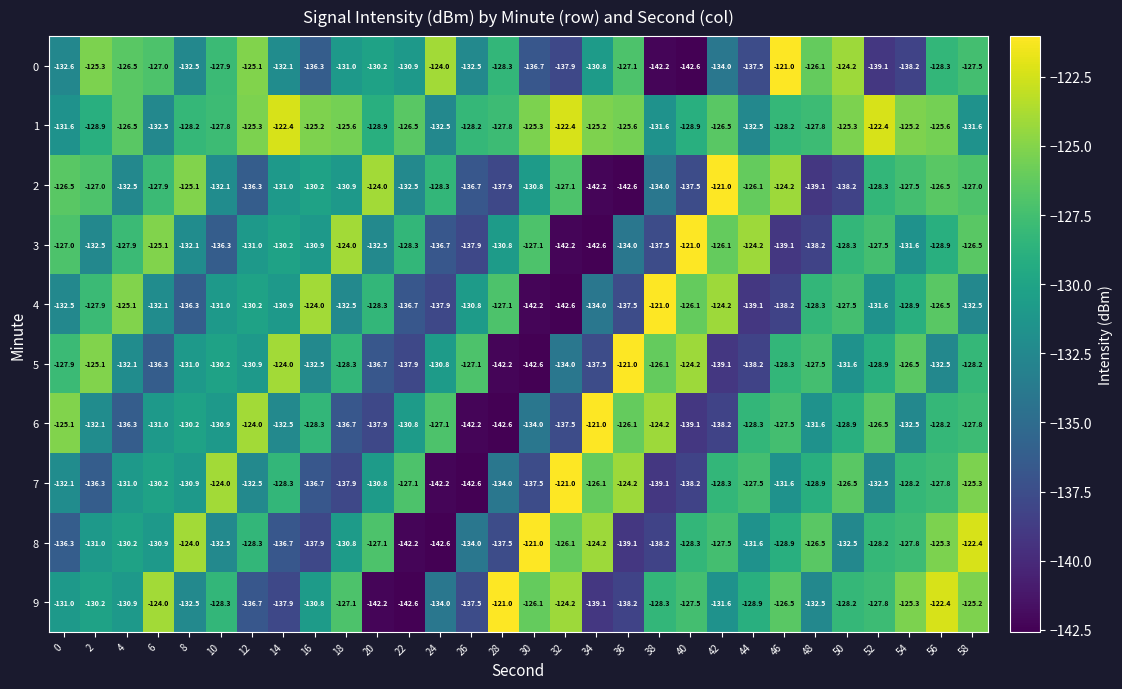

What is the difference between the maximum and second lowest values in the 7 series?

21.2